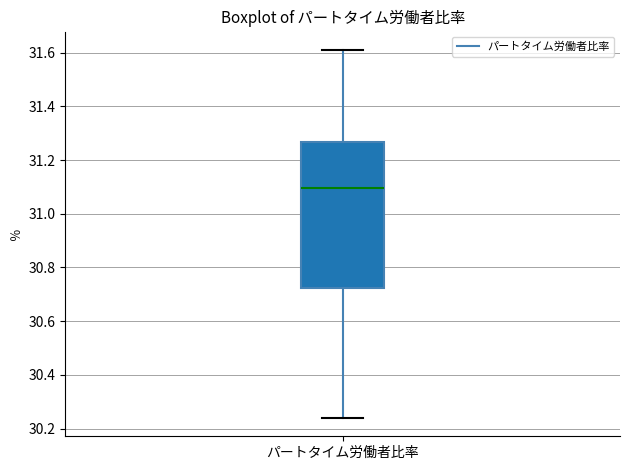

Where is the upper edge of the box for パートタイム労働者比率 on the y-axis? The values are not printed on the chart, so give them approximately, as read against the axis.

31.26